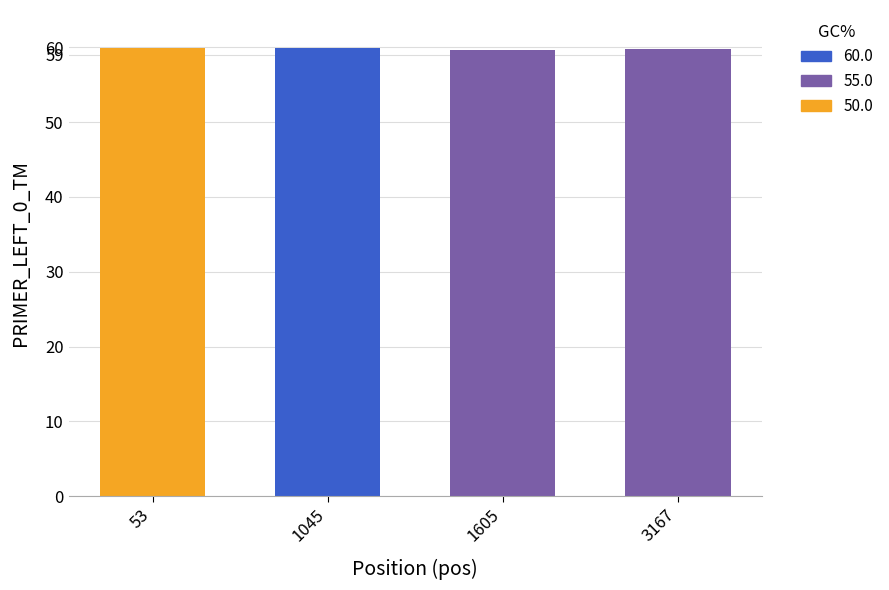

What is the sum of all values?

239.2